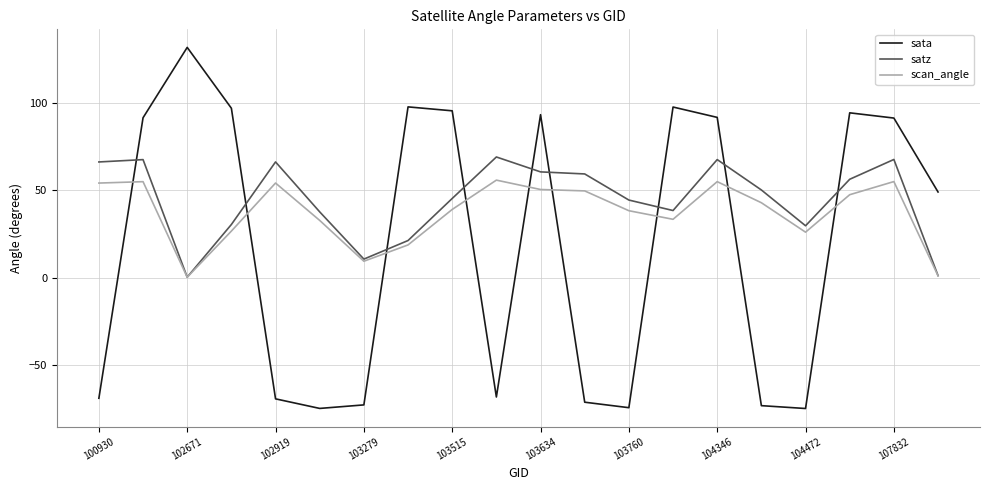

What are all the series names shown in the legend?

sata, satz, scan_angle